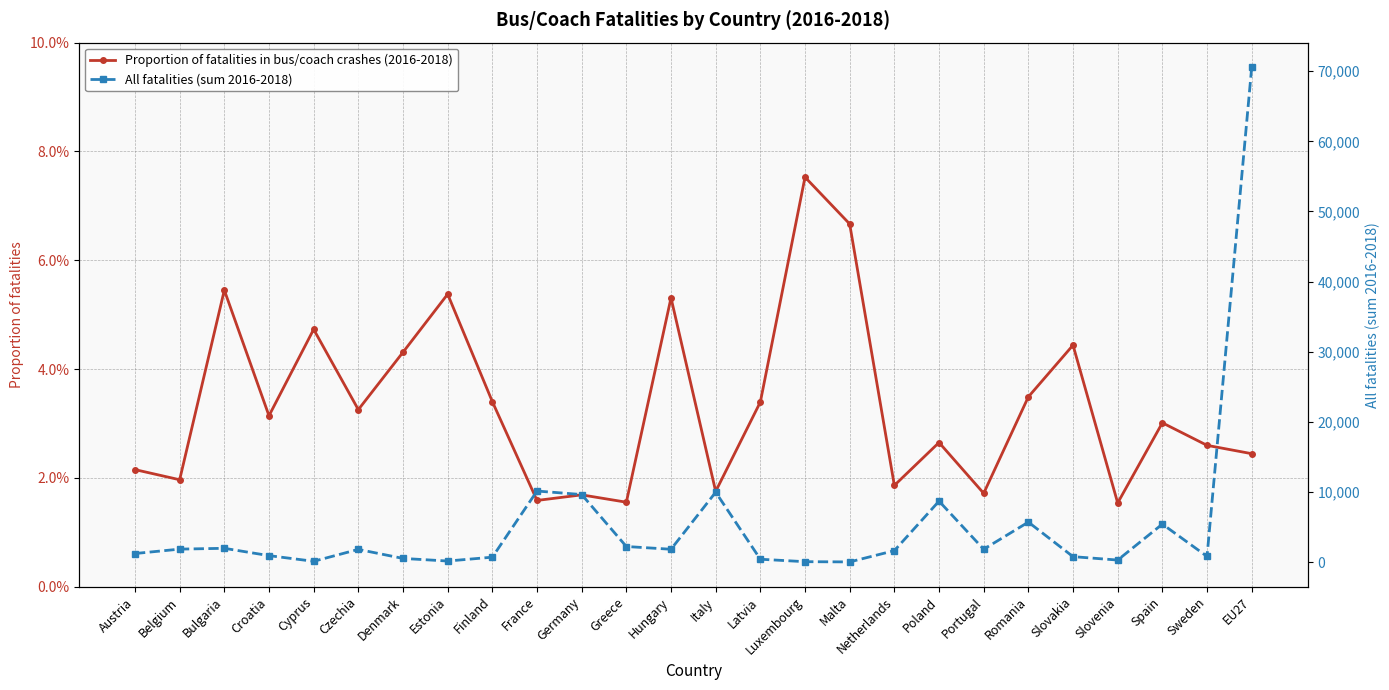

Reading left to right, list all the values displayed in this chart.

Proportion of fatalities in bus/coach crashes (2016-2018): 0.0	0.0	0.1	0.0	0.0	0.0	0.0	0.1	0.0	0.0	0.0	0.0	0.1	0.0	0.0	0.1	0.1	0.0	0.0	0.0	0.0	0.0	0.0	0.0	0.0	0.0
All fatalities (sum 2016-2018): 1255.0	1883.0	2000.0	955.0	148.0	1844.0	557.0	186.0	735.0	10161.0	9661.0	2255.0	1865.0	9995.0	442.0	93.0	60.0	1666.0	8719.0	1865.0	5733.0	811.0	325.0	5446.0	847.0	70539.0